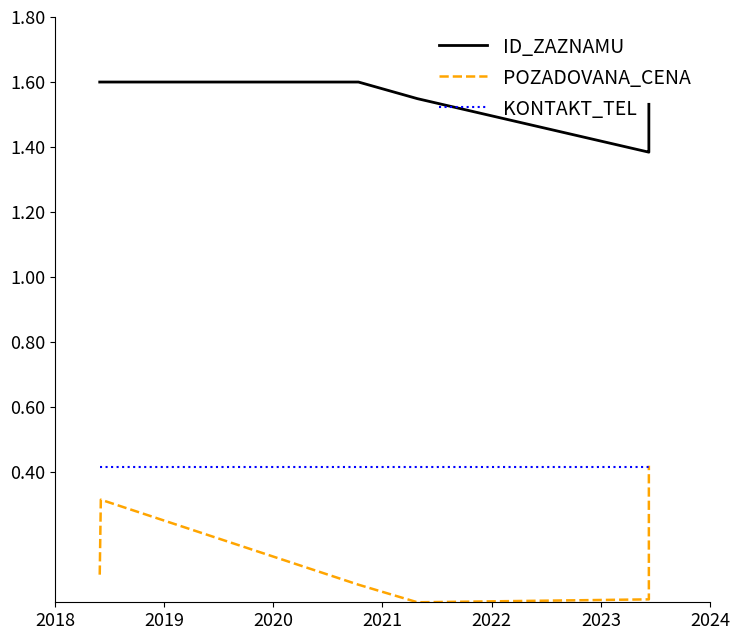

What is the sum of the POZADOVANA_CENA values at 2019 and 2020?

0.4